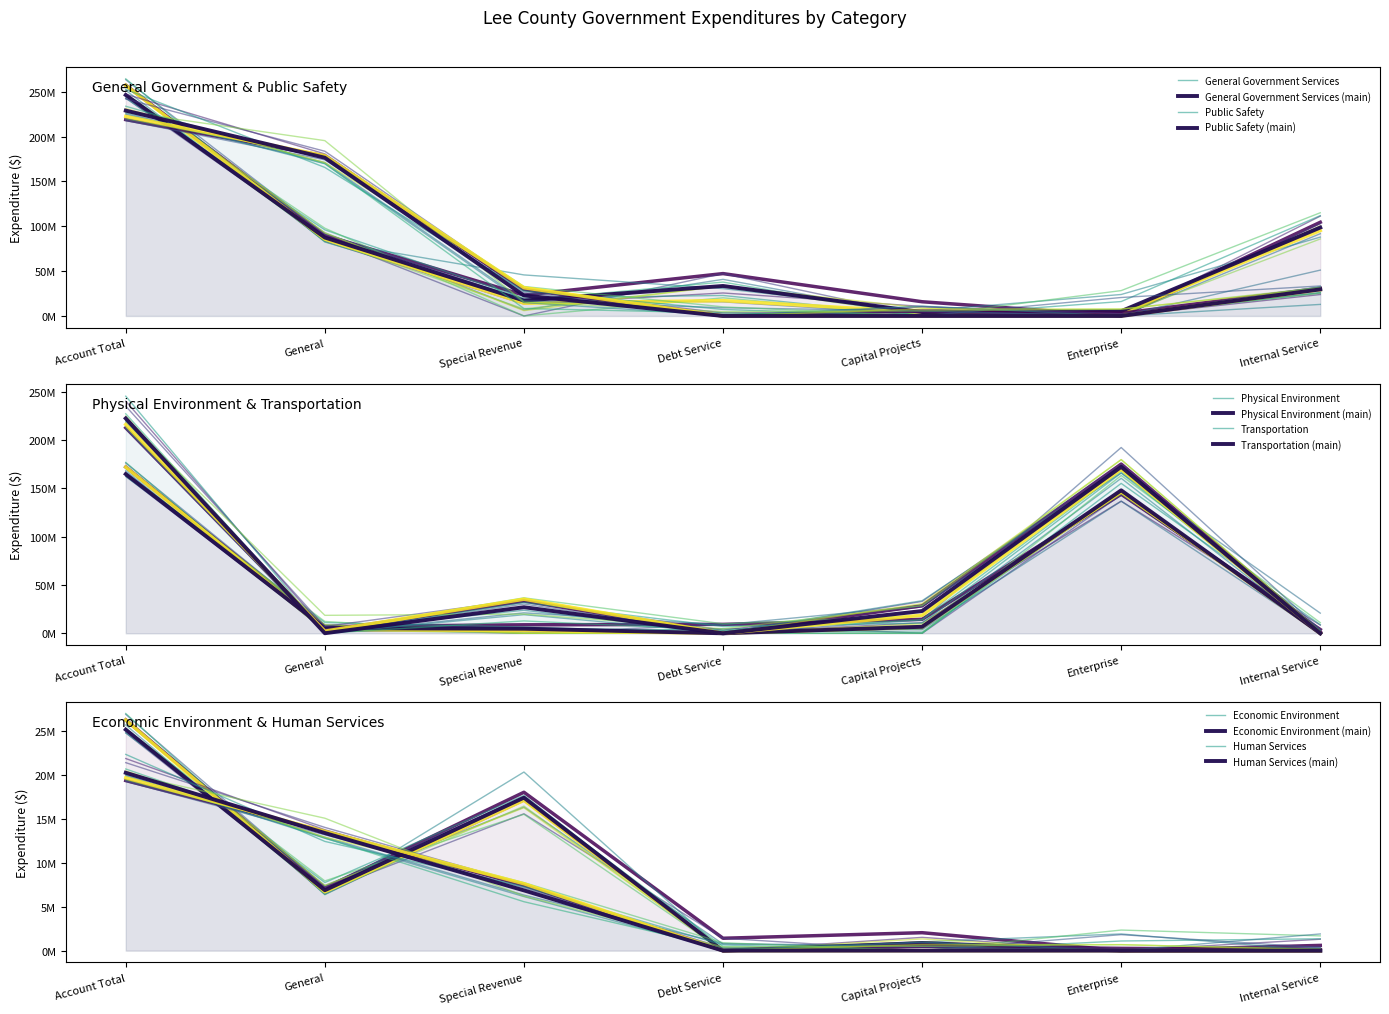

How many series are shown in this chart?

6